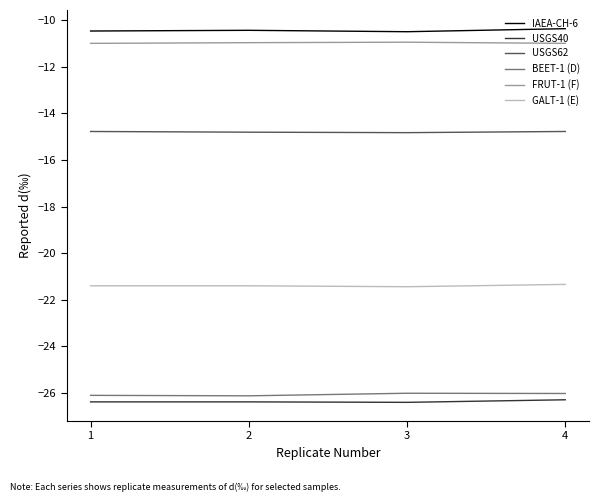

True or false: IAEA-CH-6 has a value of -4.5 at 1.

False